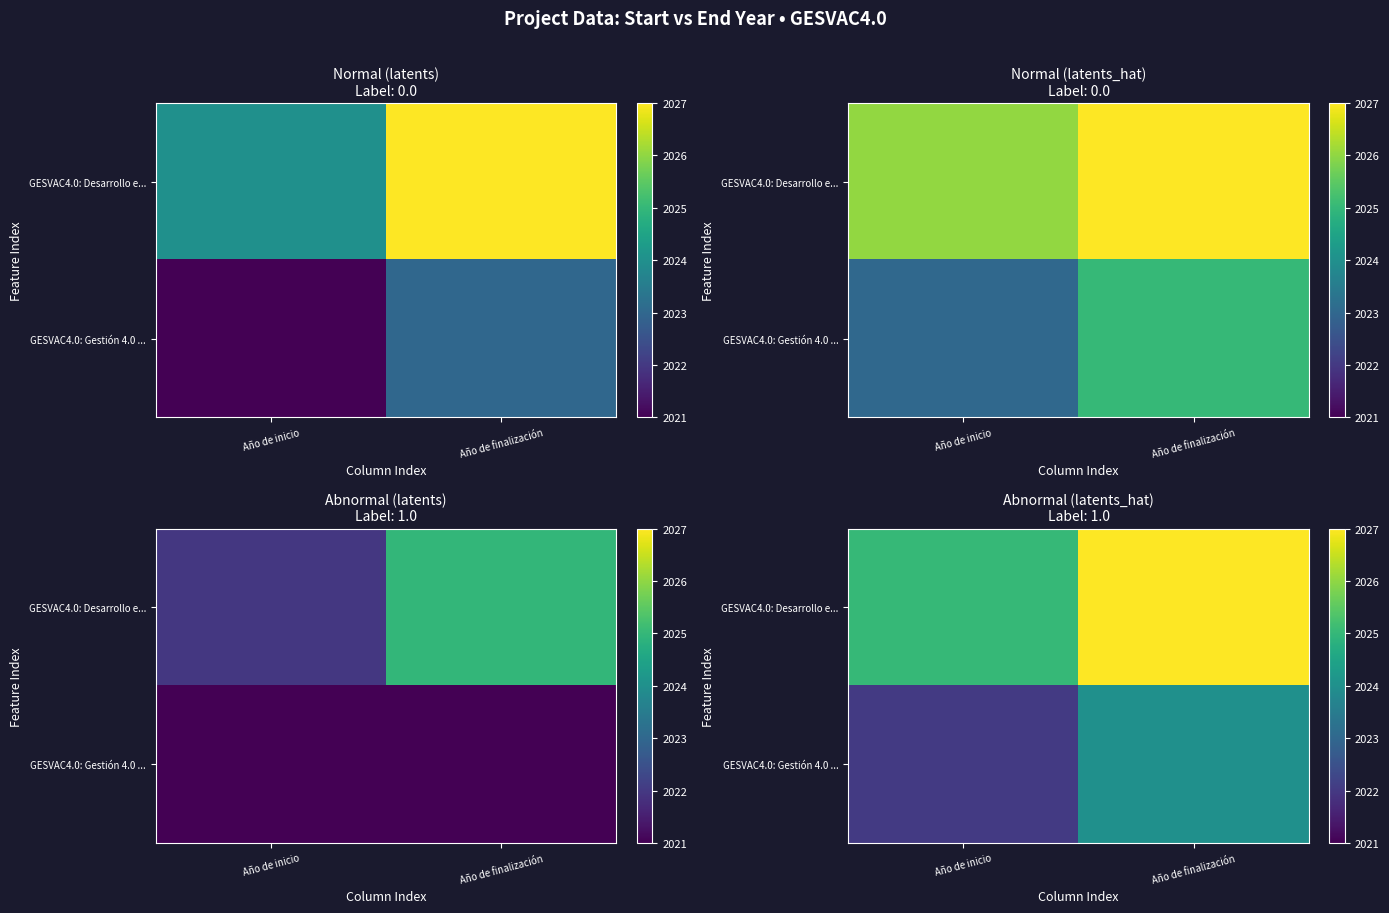

What is the greatest value displayed?

2028.0